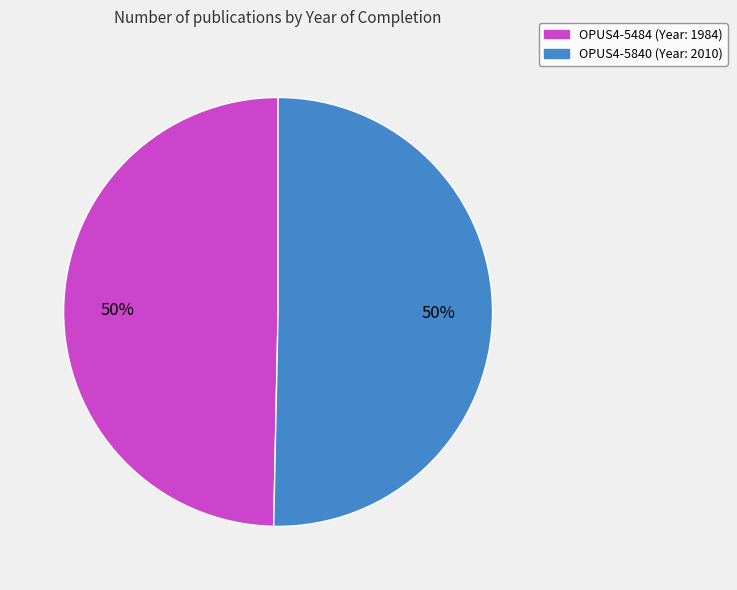

Is the sum of OPUS4-5840 and OPUS4-5484 greater than half?

Yes